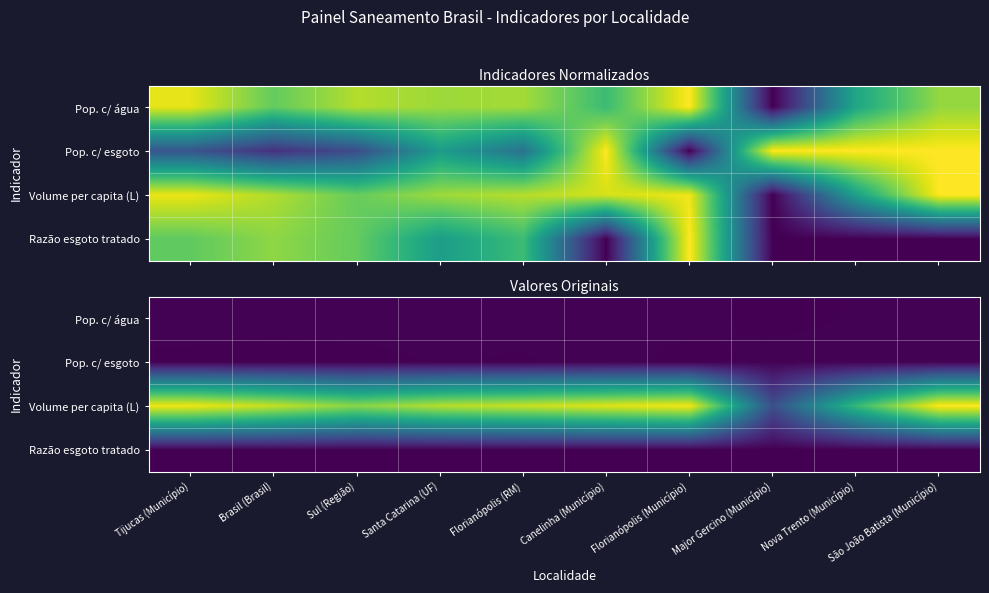

Count the number of categories in the chart.

10